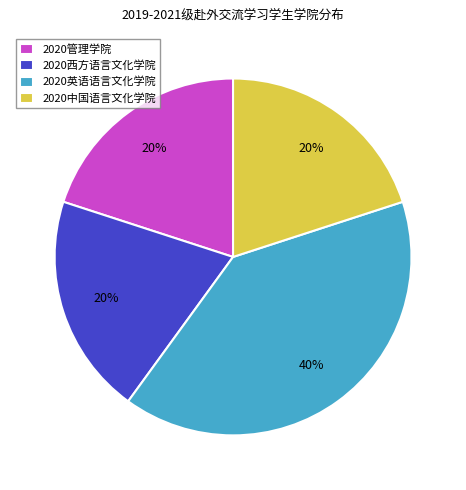

Which has a higher value, 2020中国语言文化学院 or 2020英语语言文化学院?

2020英语语言文化学院